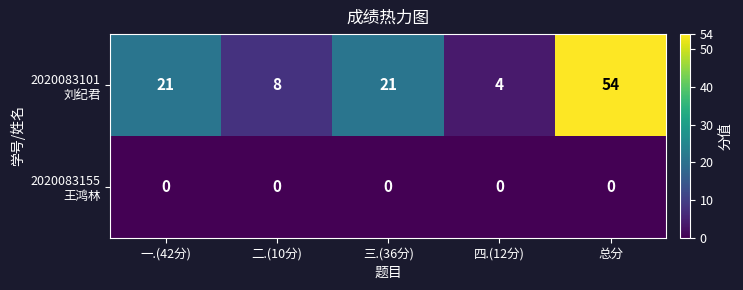

Which category has the highest value across all series?

总分